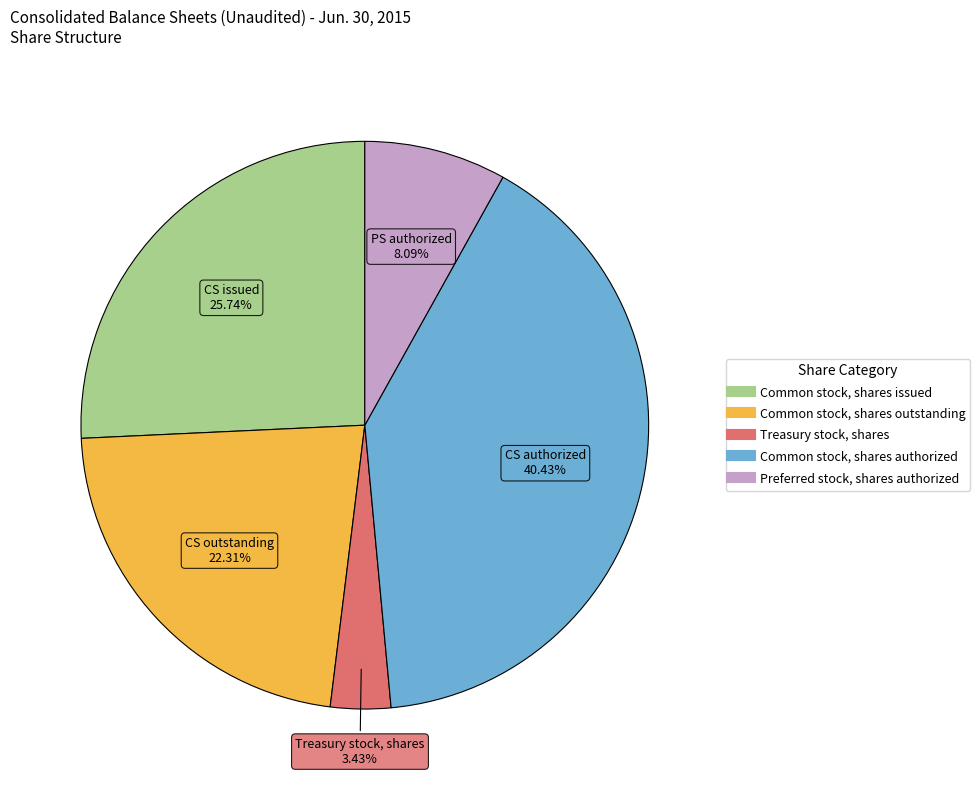

Which has a higher value, Common stock, shares authorized or Common stock, shares issued?

Common stock, shares authorized